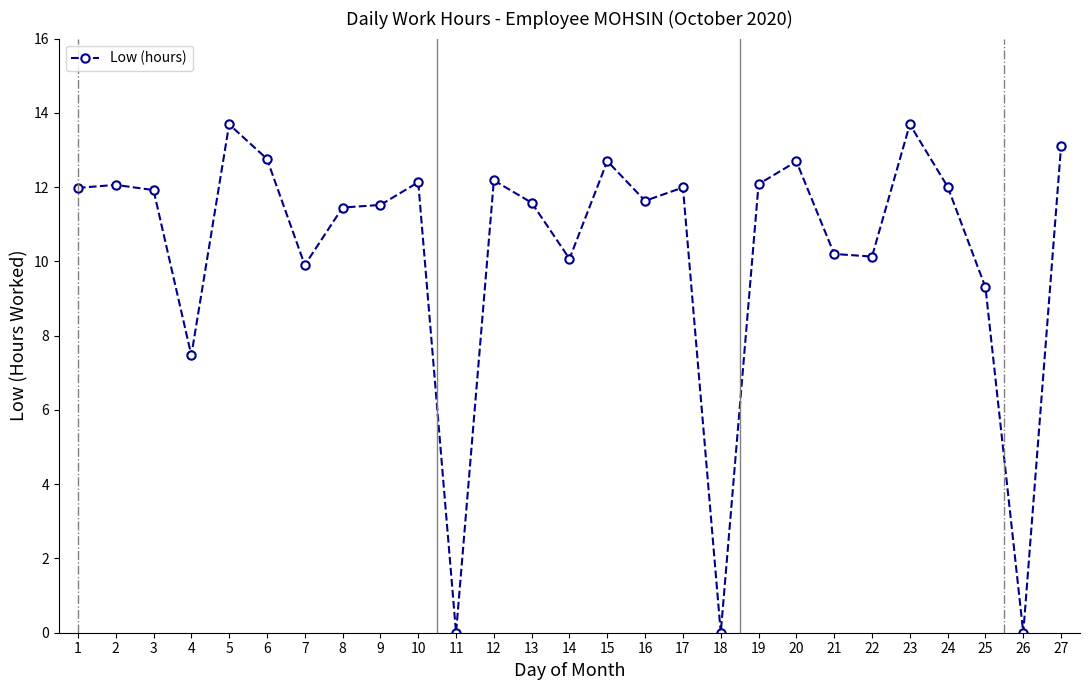

What is the value of the 27th point from the left?

13.1